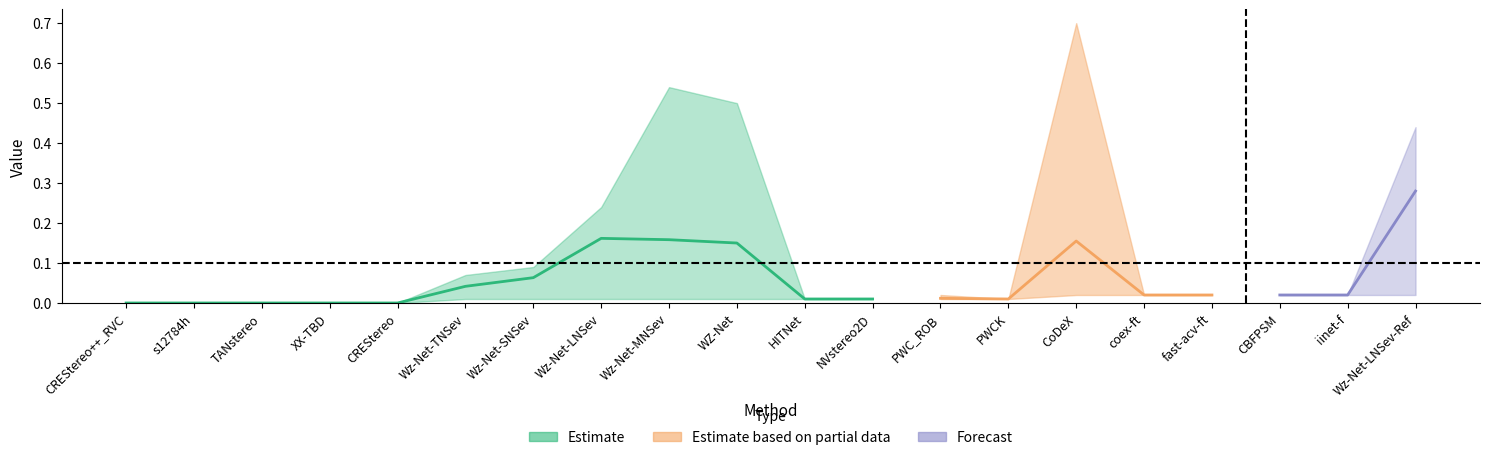

What position from the right is fast-acv-ft?

4